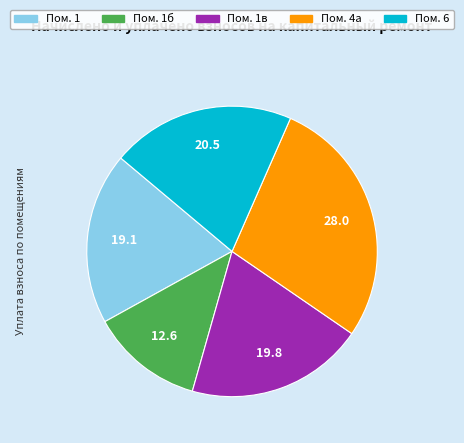

Is there a majority slice in this chart?

No